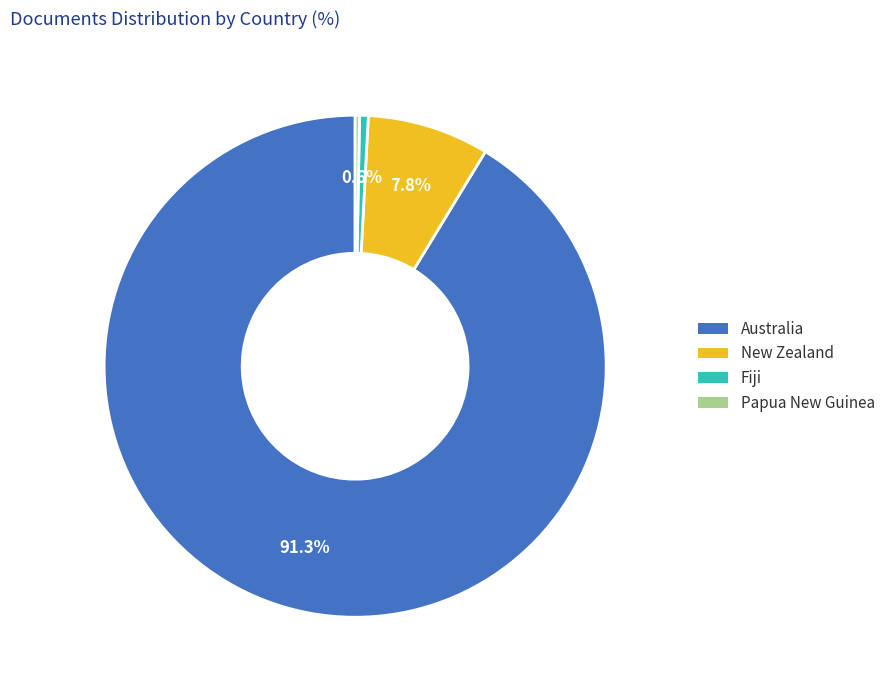

Which slice is the largest?

Australia